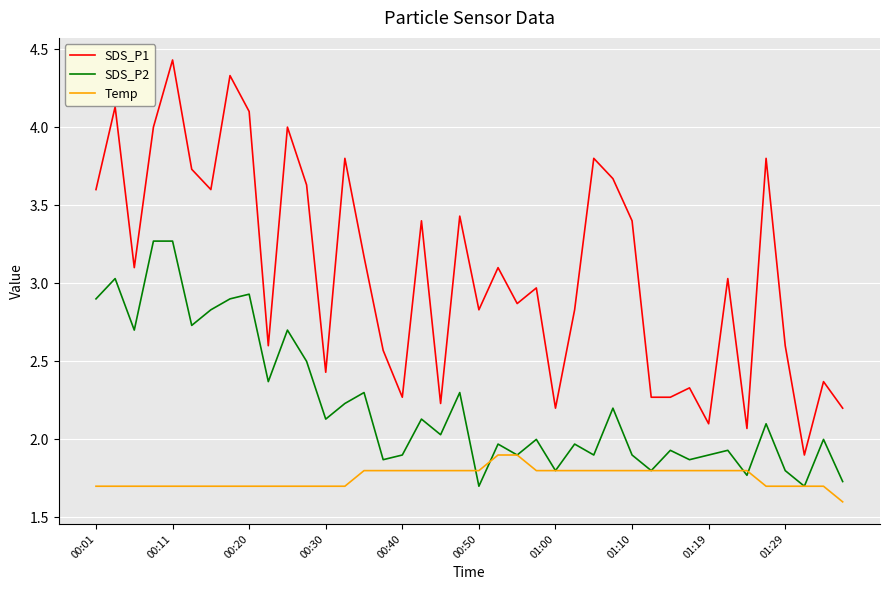

Count the number of categories in the chart.

40